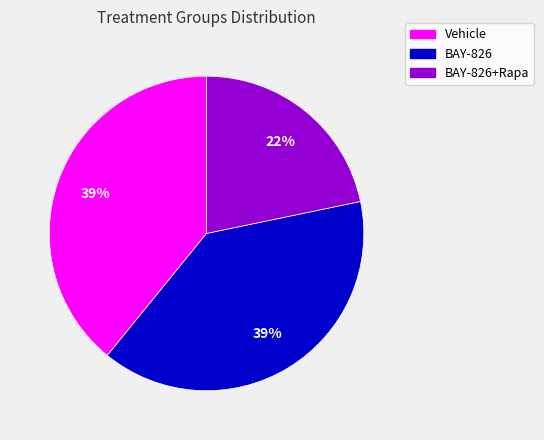

Count the number of slices in the pie.

3